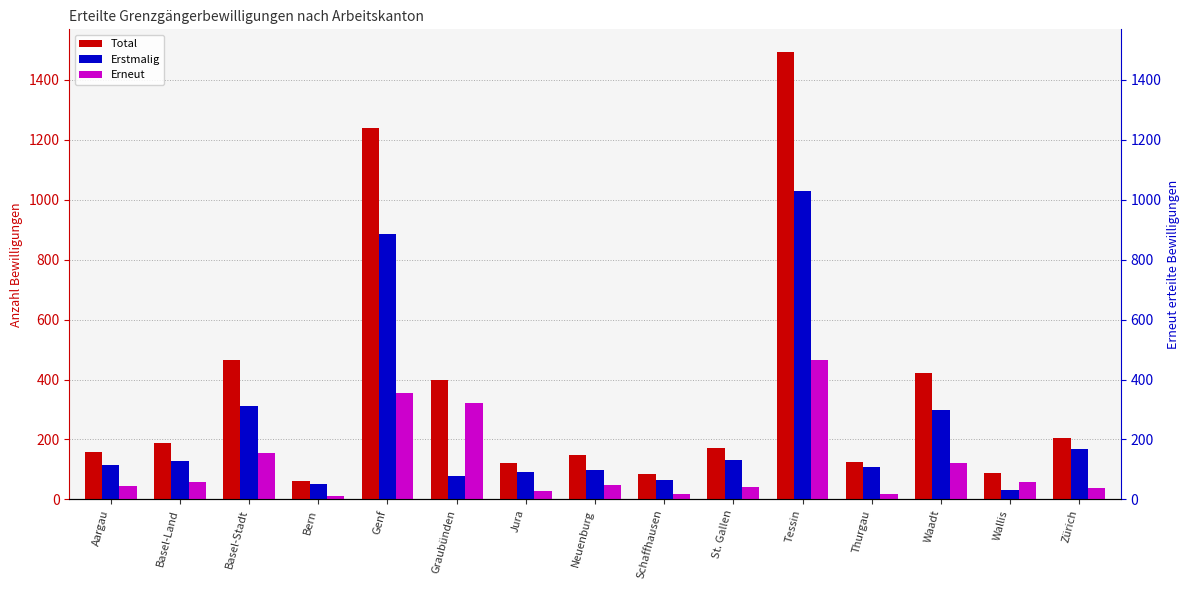

Count the number of categories in the chart.

15